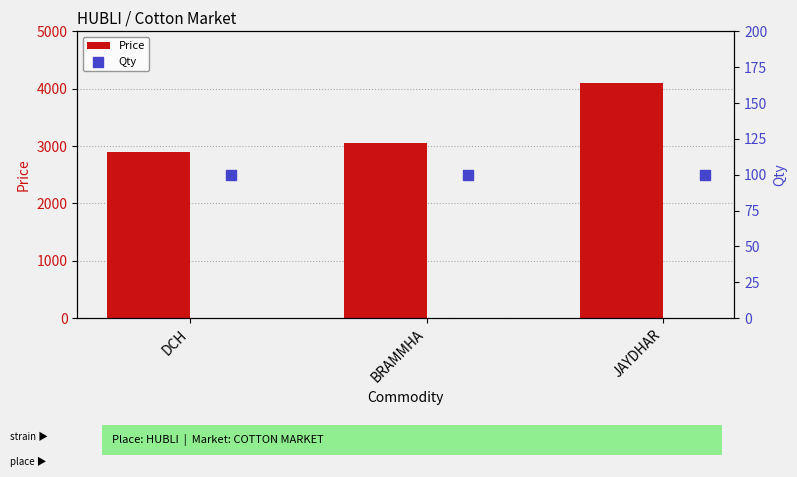

What are all the series names shown in the legend?

Price, Qty